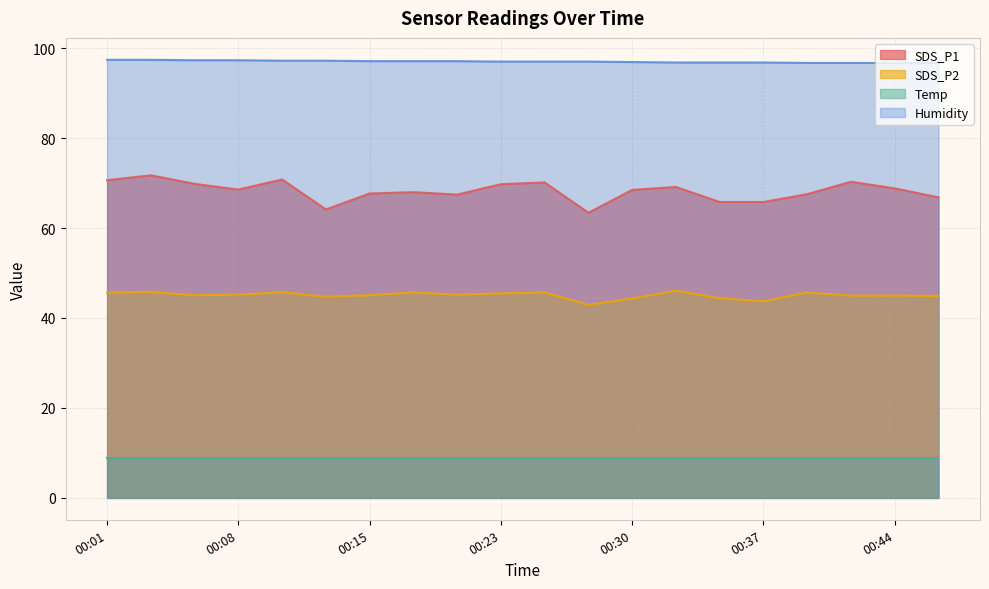

What are all the series names shown in the legend?

SDS_P1, SDS_P2, Temp, Humidity